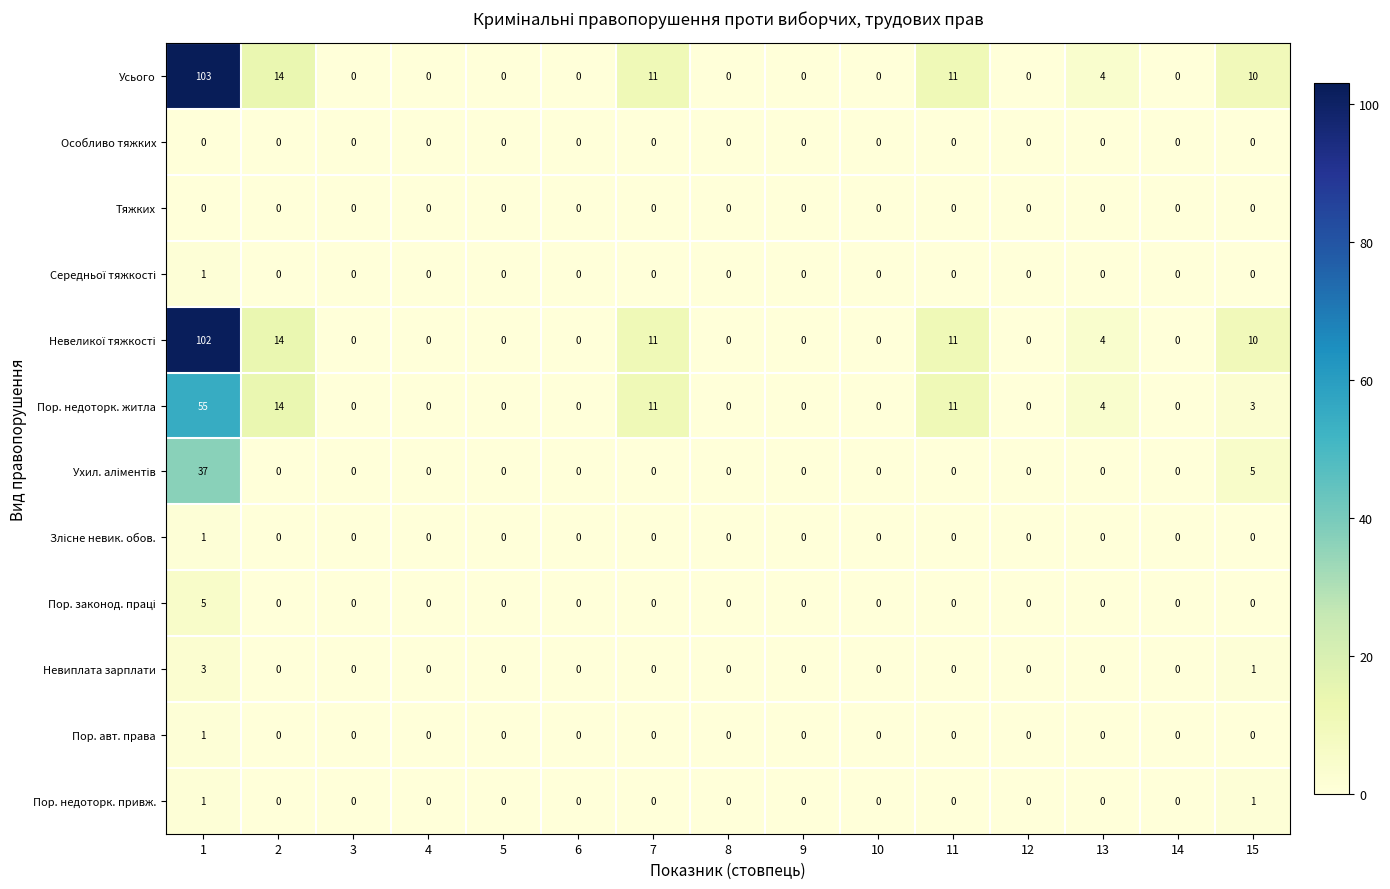

What is the difference between the maximum and minimum values in the Усього series?

103